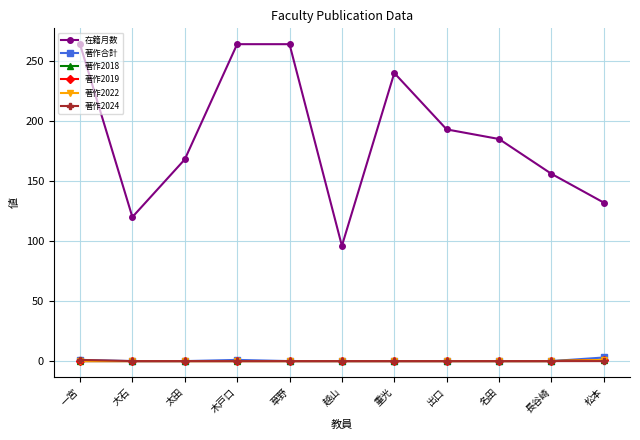

Does the chart have visible grid lines?

Yes